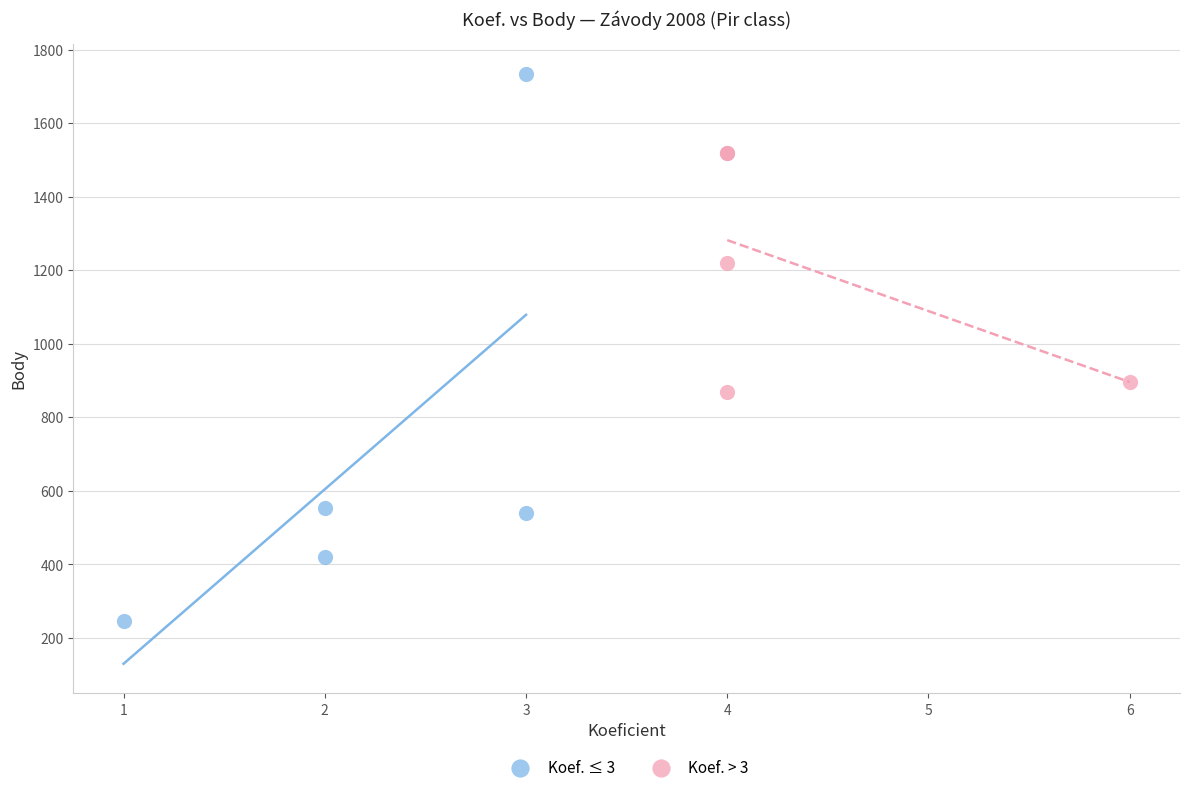

What are all the series names shown in the legend?

Koef. ≤ 3, Koef. > 3